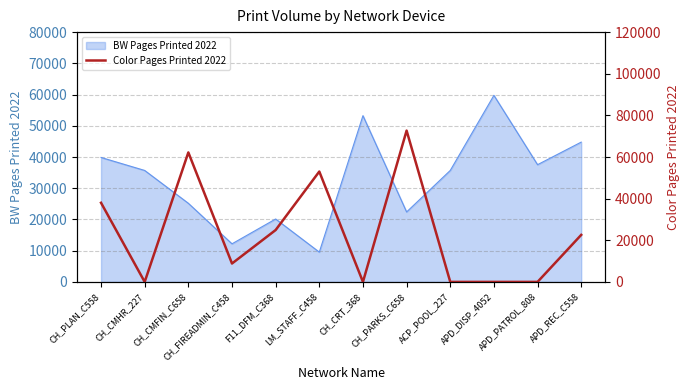

How many points are lower than both their immediate neighbors (excluding endpoints)?

3